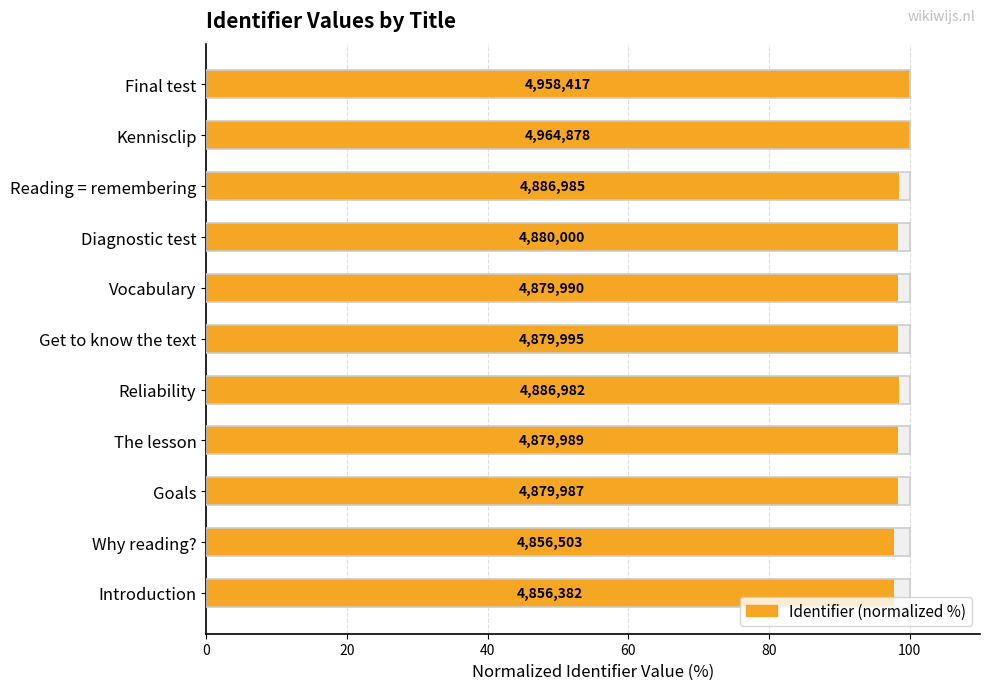

Approximately how many times larger is the value at Vocabulary compared to Why reading??

1.0